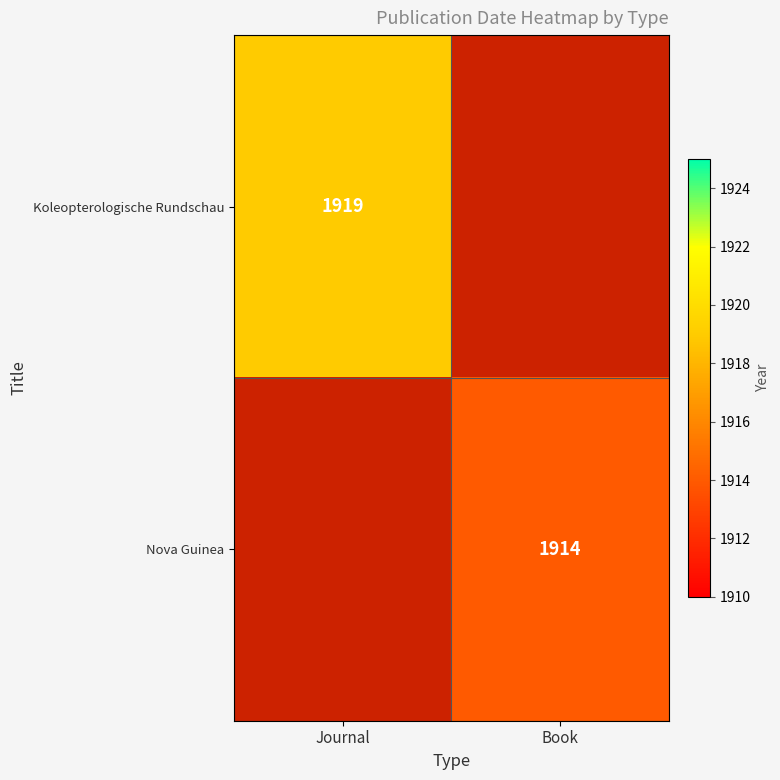

Between Journal and Book, which is larger?

Book